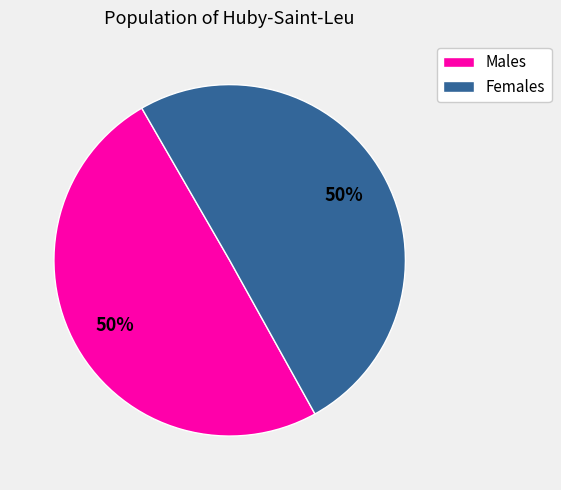

To the nearest percent, what is the average slice percentage?

50%